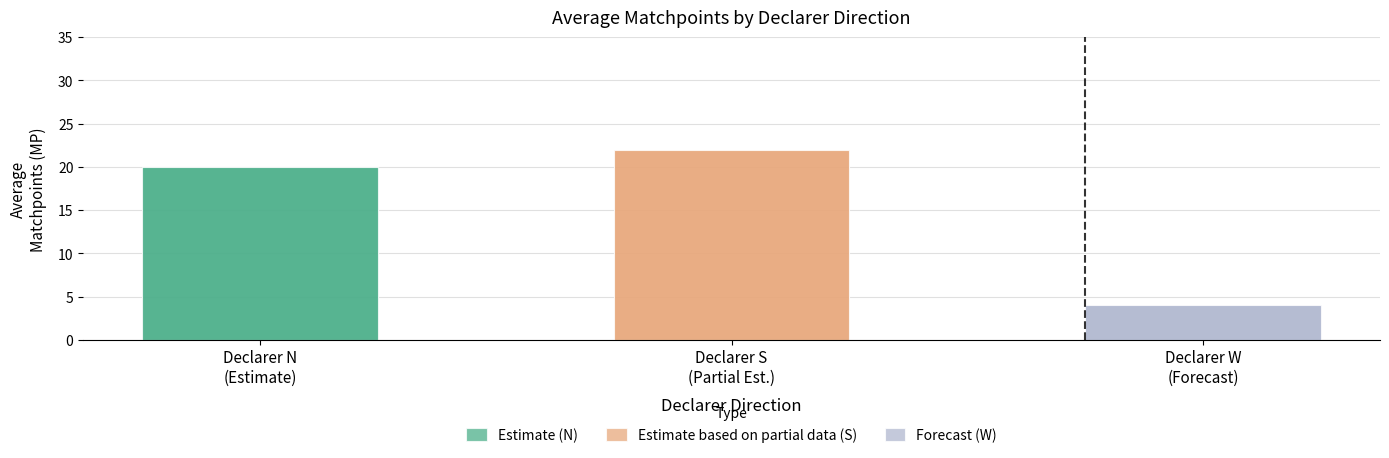

Which series has the largest total across all categories?

S